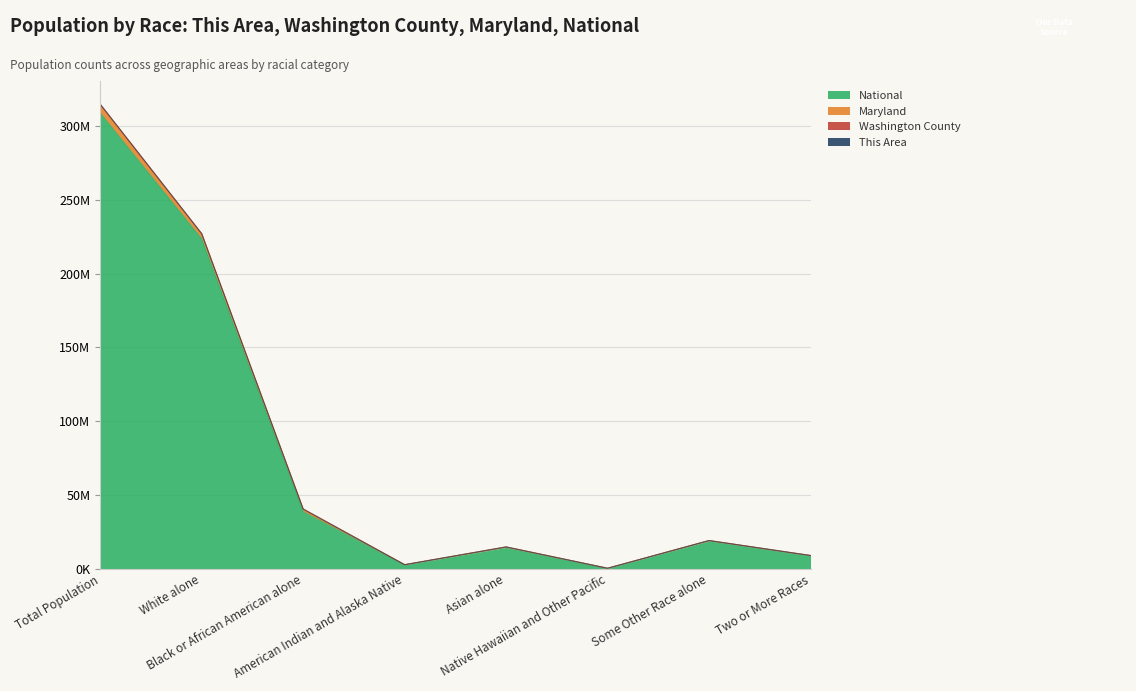

What is the minimum value shown in the chart?

0.5